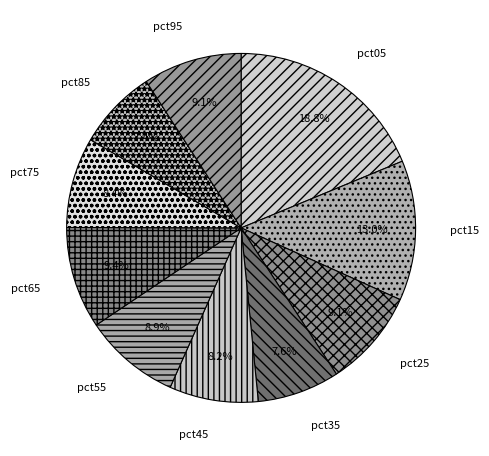

To the nearest percent, what portion does pct05 represent?

19%